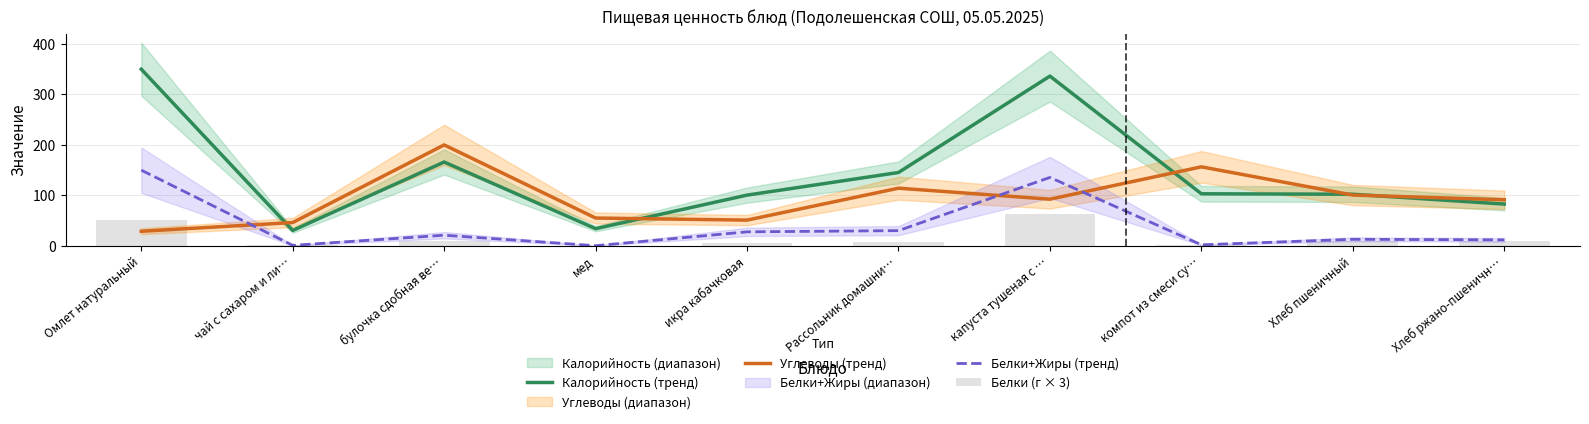

Rank the series by their average value, from lowest to highest.

Белки (г × 3), Белки+Жиры (тренд), Углеводы (тренд), Калорийность (тренд)